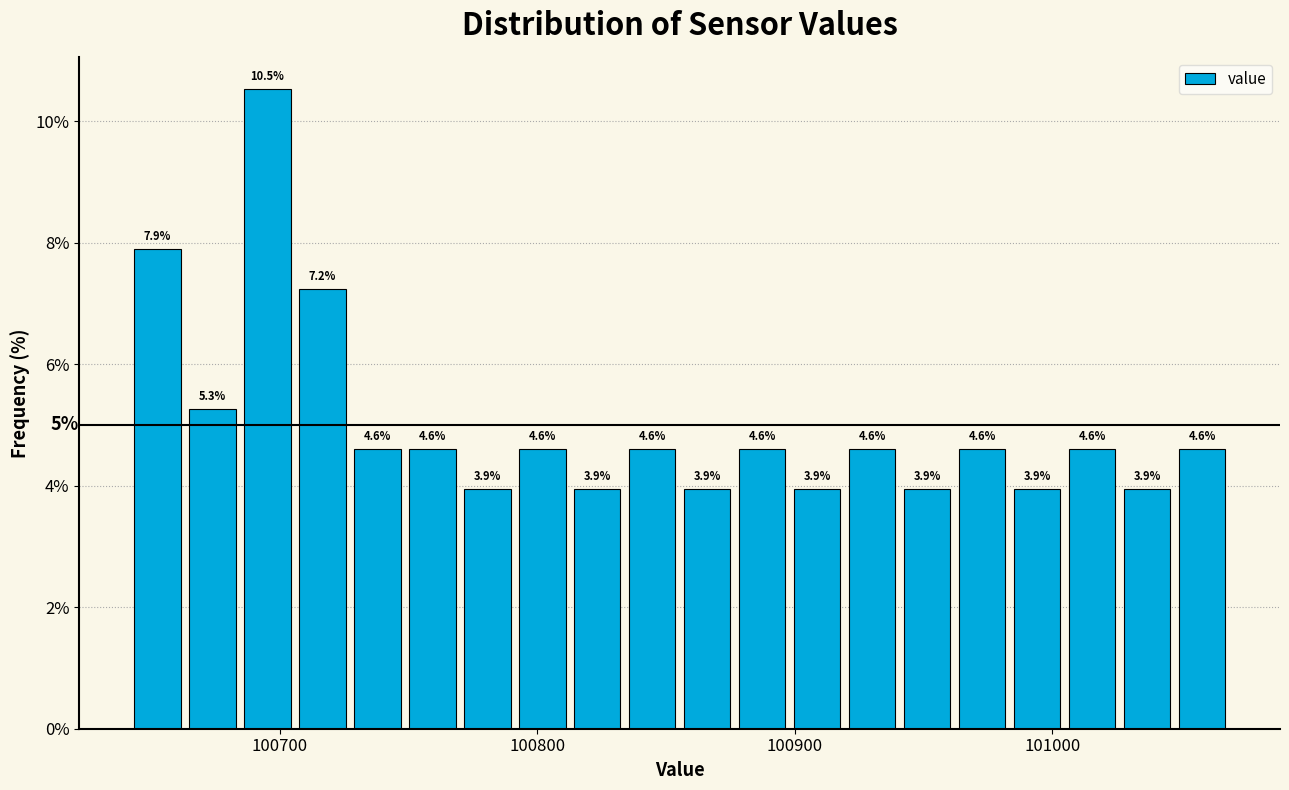

Around what value on the x-axis is the tallest bar? Give the approximate position of its centre, as read against the axis.

100700